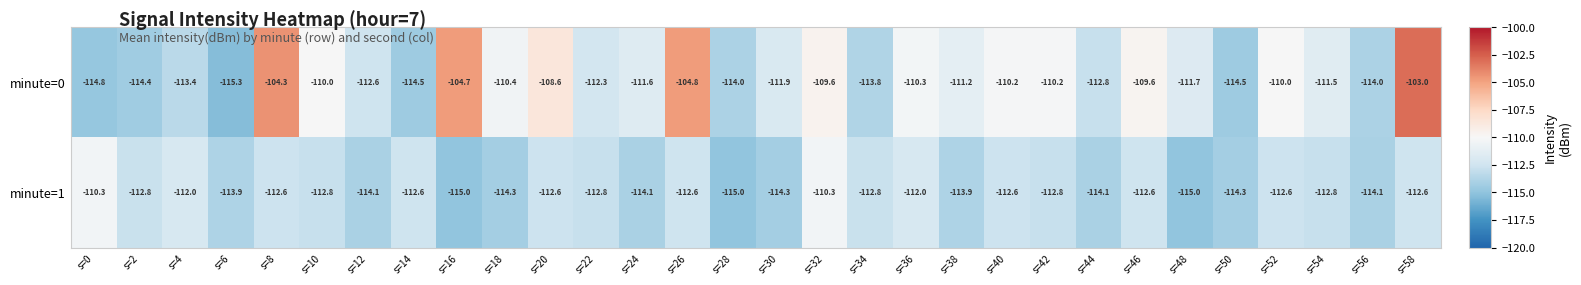

True or false: minute=1 has a value of -112.0 at s=36.

True